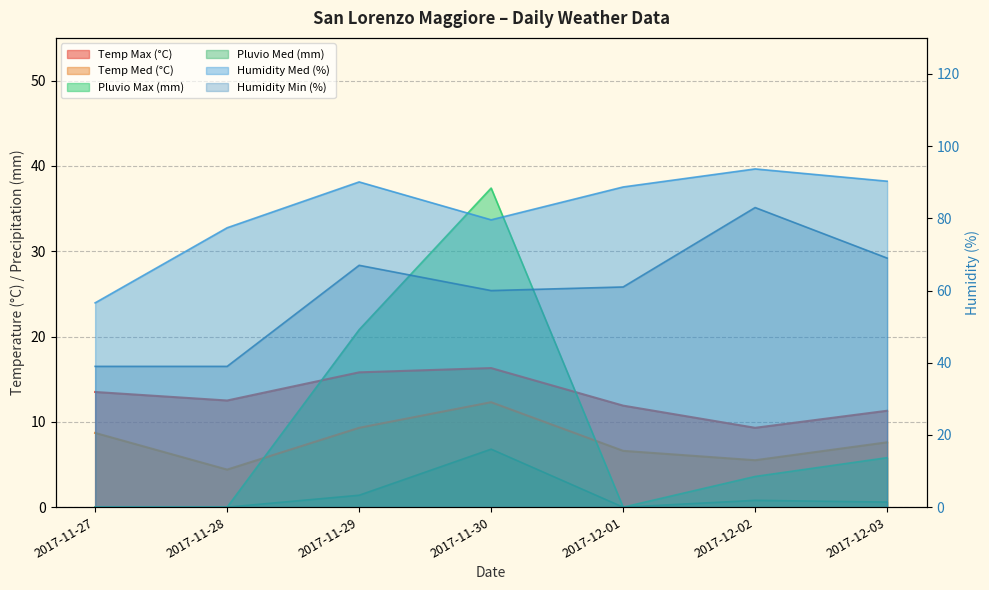

At how many categories does at least one series exceed 92?

1